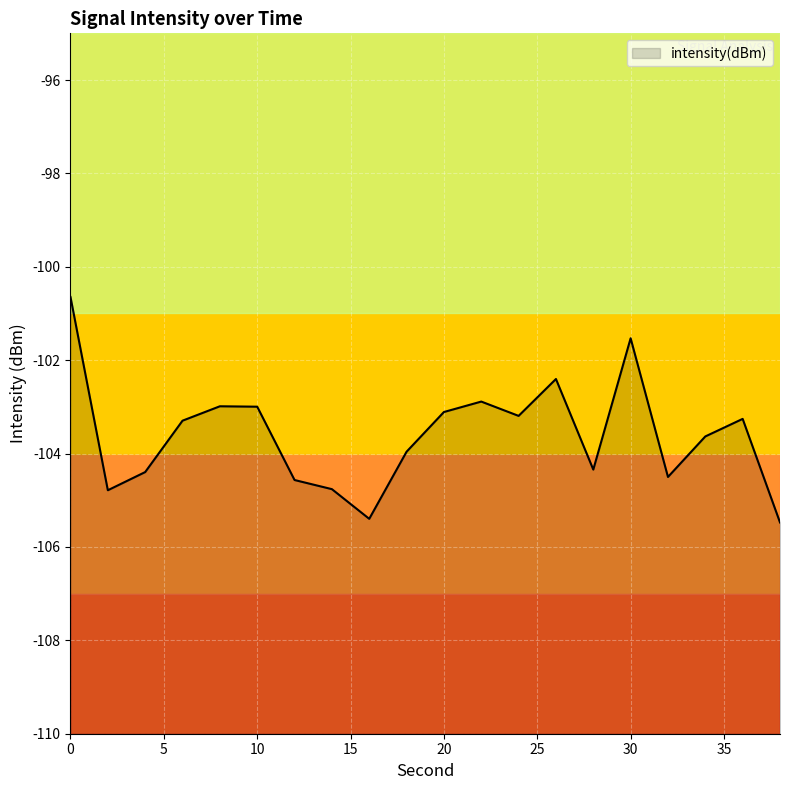

At which label is the value closest to -103?

10